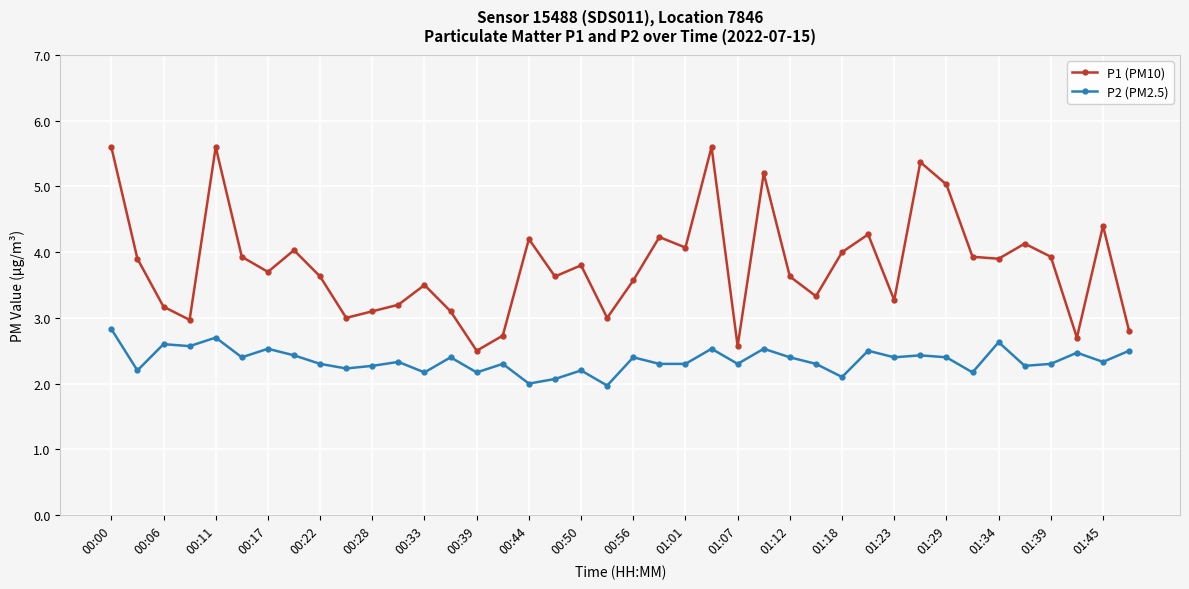

List the series in order of their overall mean, lowest first.

P2 (PM2.5), P1 (PM10)